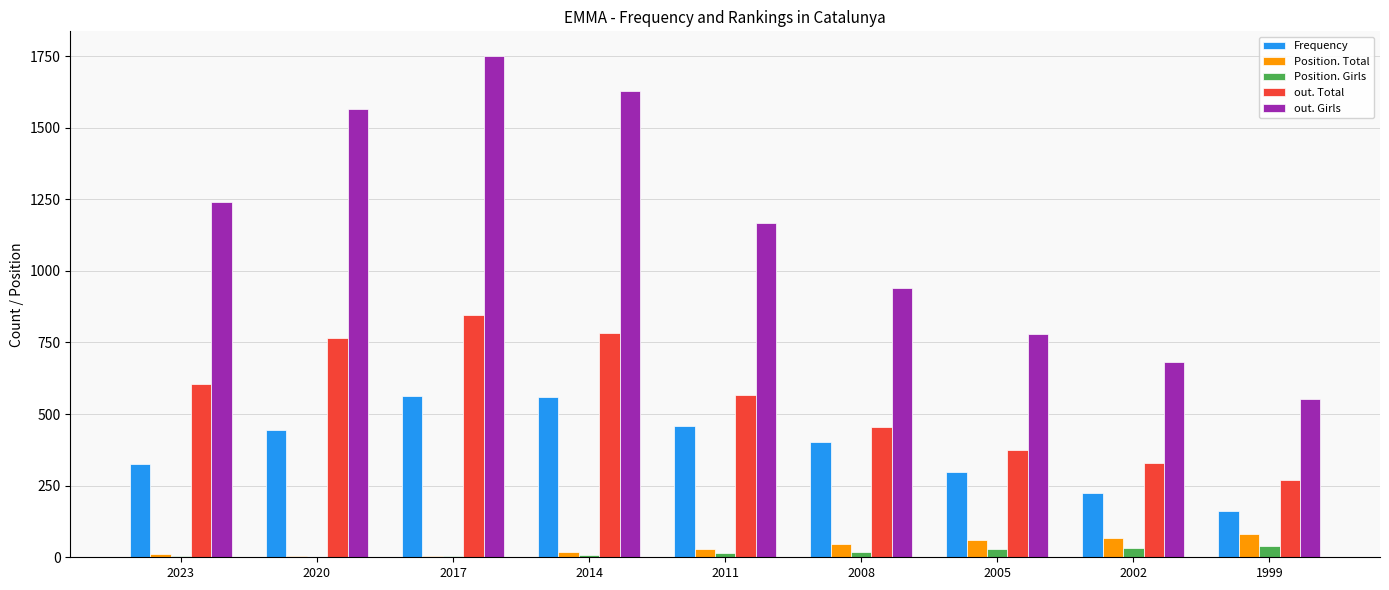

What is the greatest value displayed?

1749